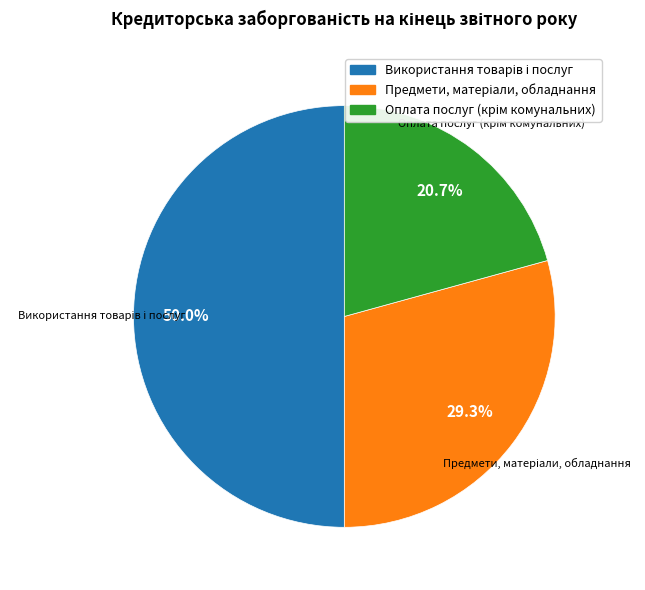

How many segments does this pie chart have?

3